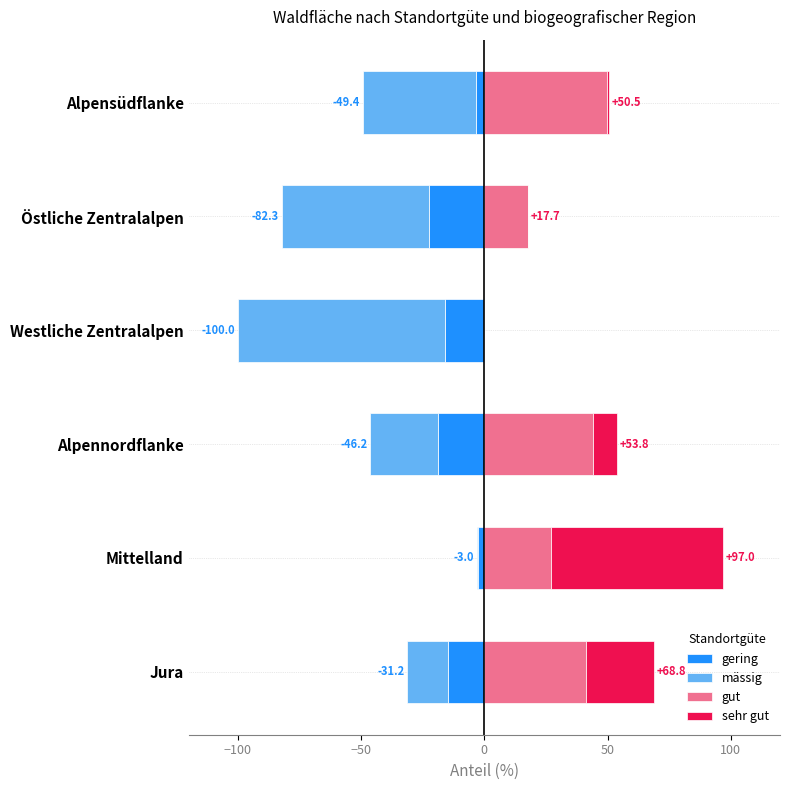

The gering series shows -15.9 at Westliche Zentralalpen. True or false?

True